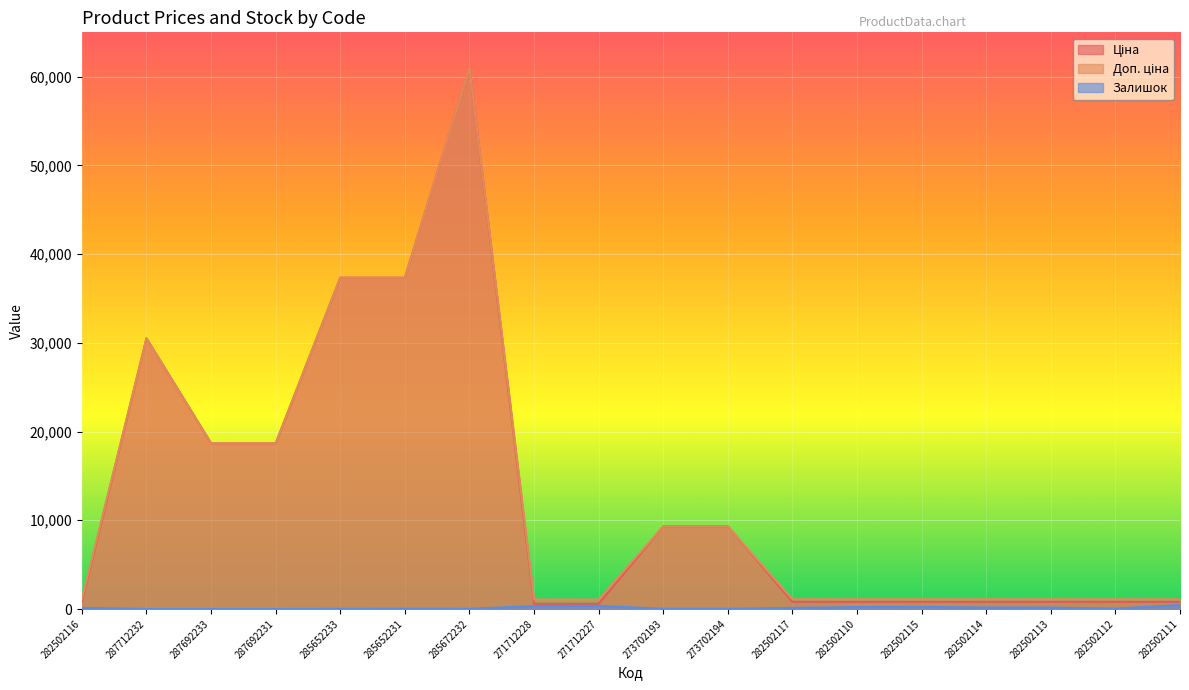

What is the label of the 2nd point from the right?

282502112